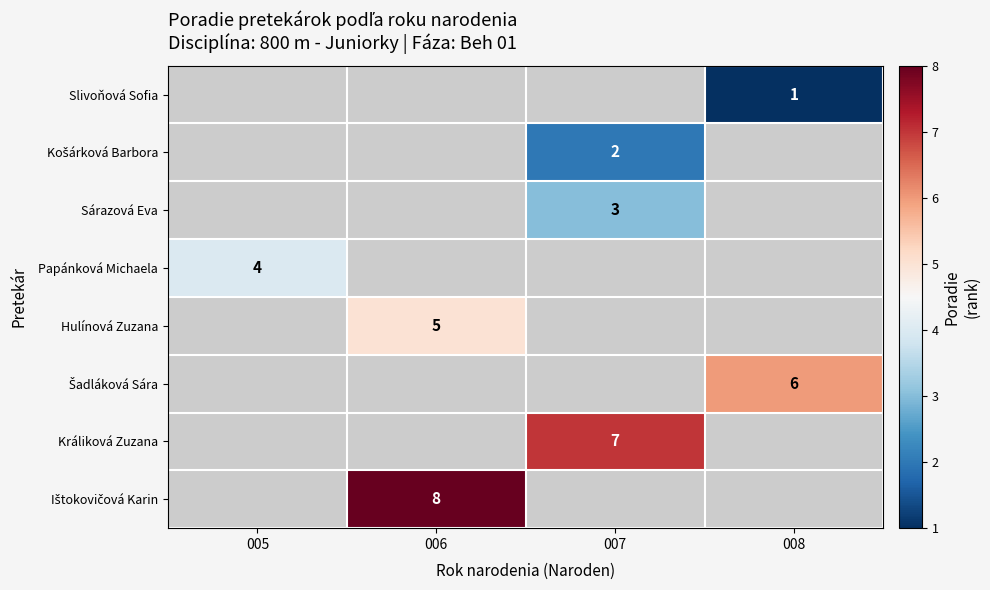

The value of Sárazová Eva at 007 is 5. True or false?

False